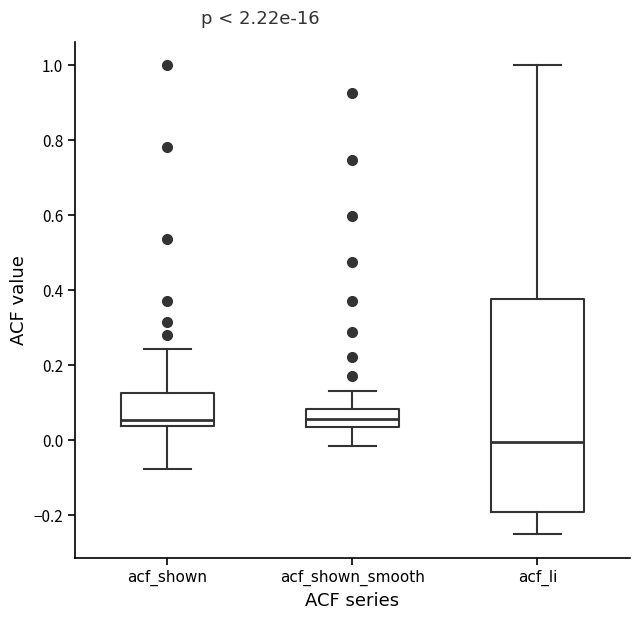

Which box has the lowest median line?

acf_li